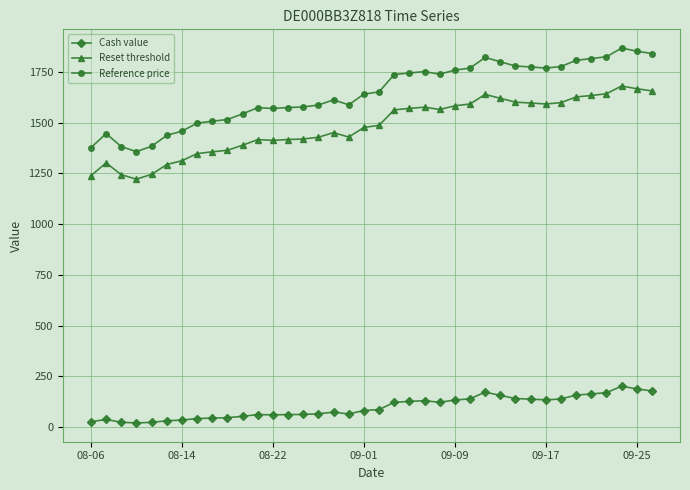

True or false: Reference price has more than 0 interior local peaks.

True